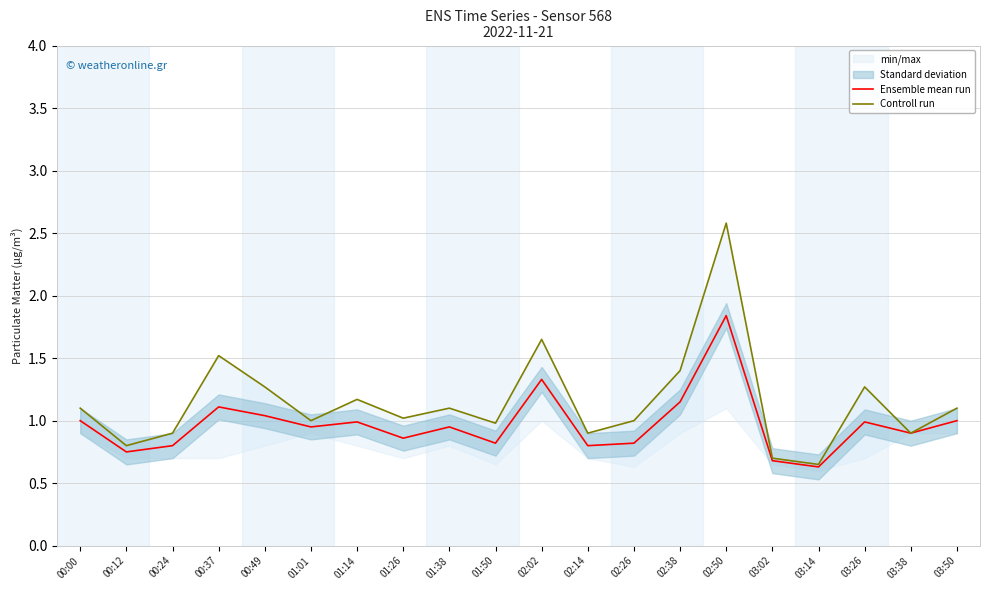

What is the total value across all series at 01:14?

2.2